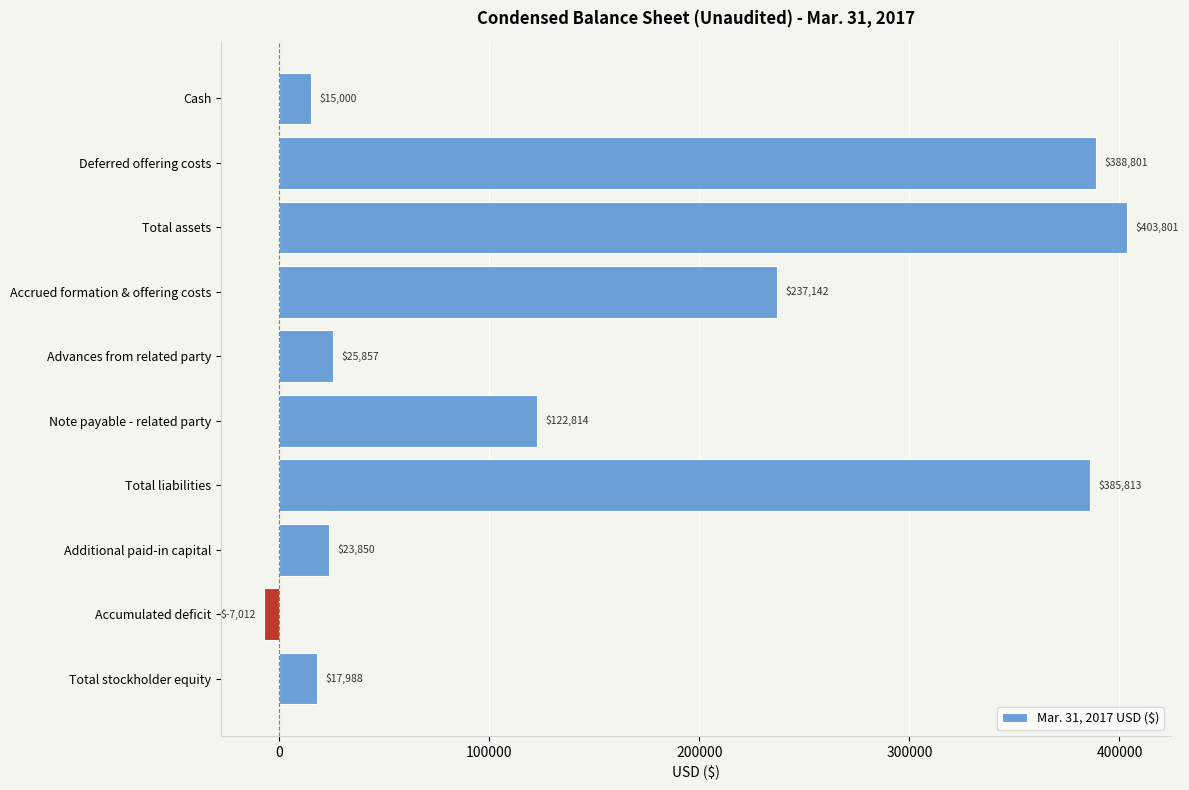

What is the smallest value displayed?

-7012